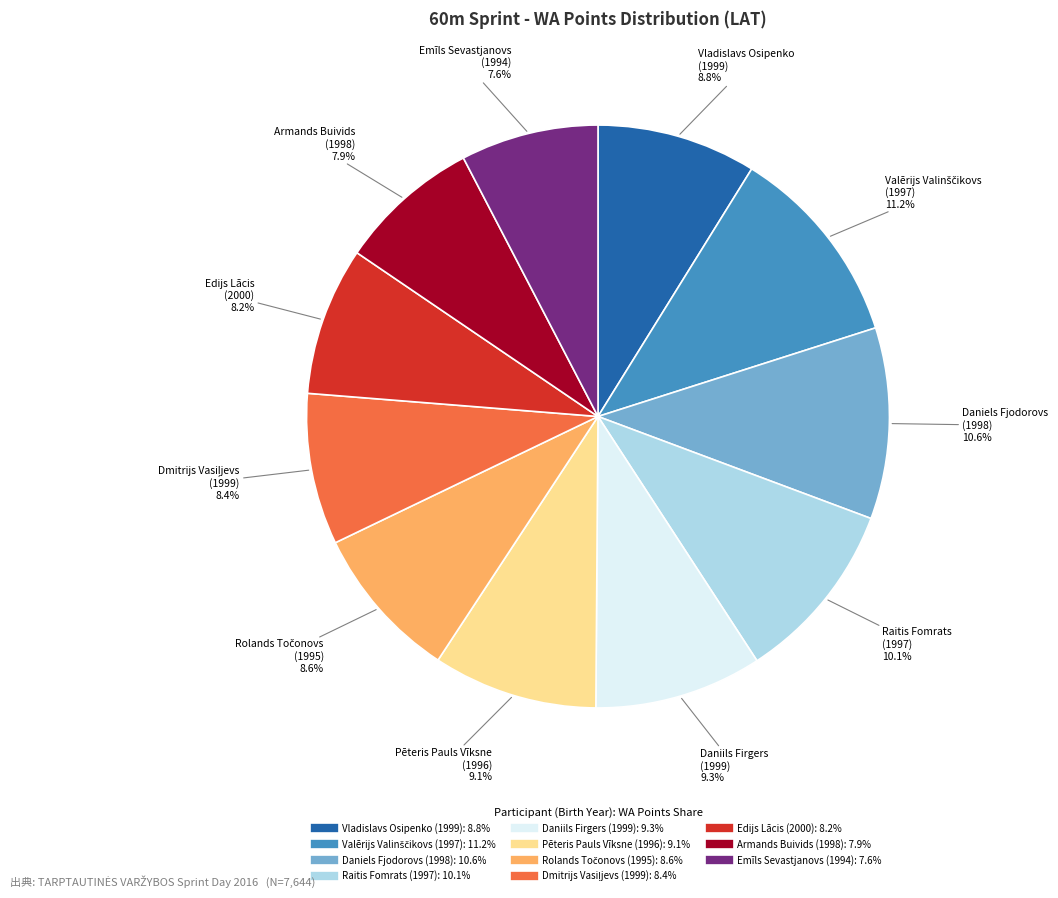

How many slices are in this pie chart?

11